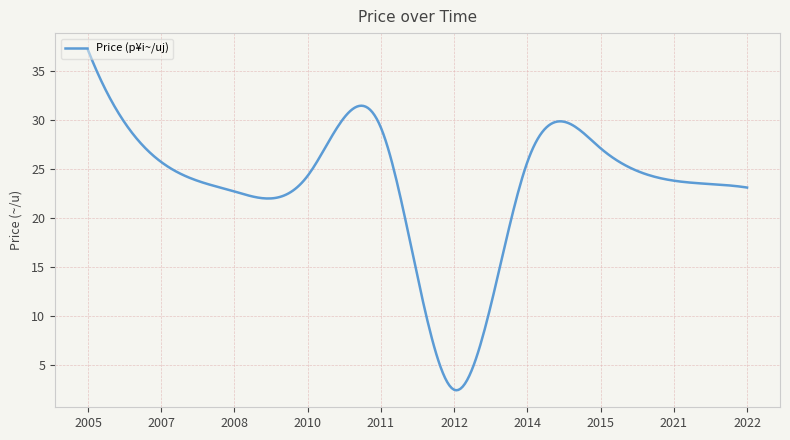

What is the difference between the maximum and minimum values?

34.7